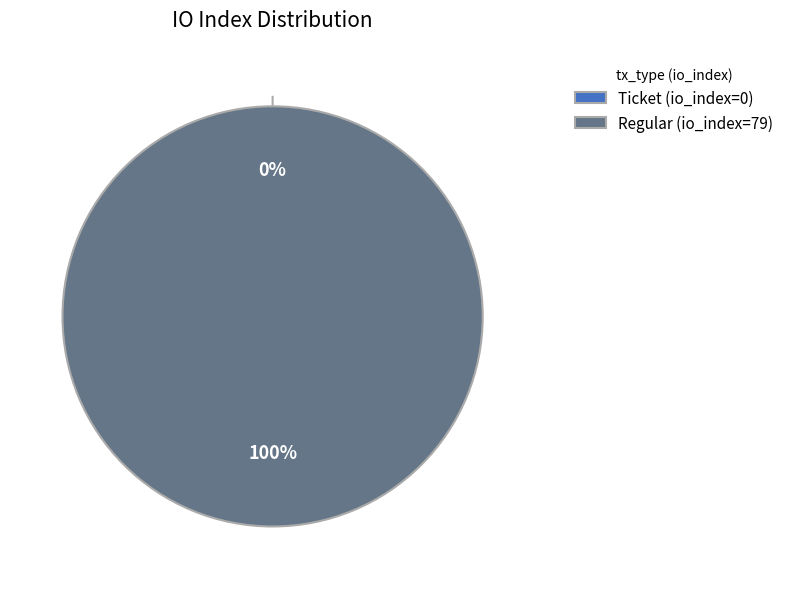

To the nearest percent, what is the difference between the Regular (io_index=79) and Ticket (io_index=0) slice percentages?

100%